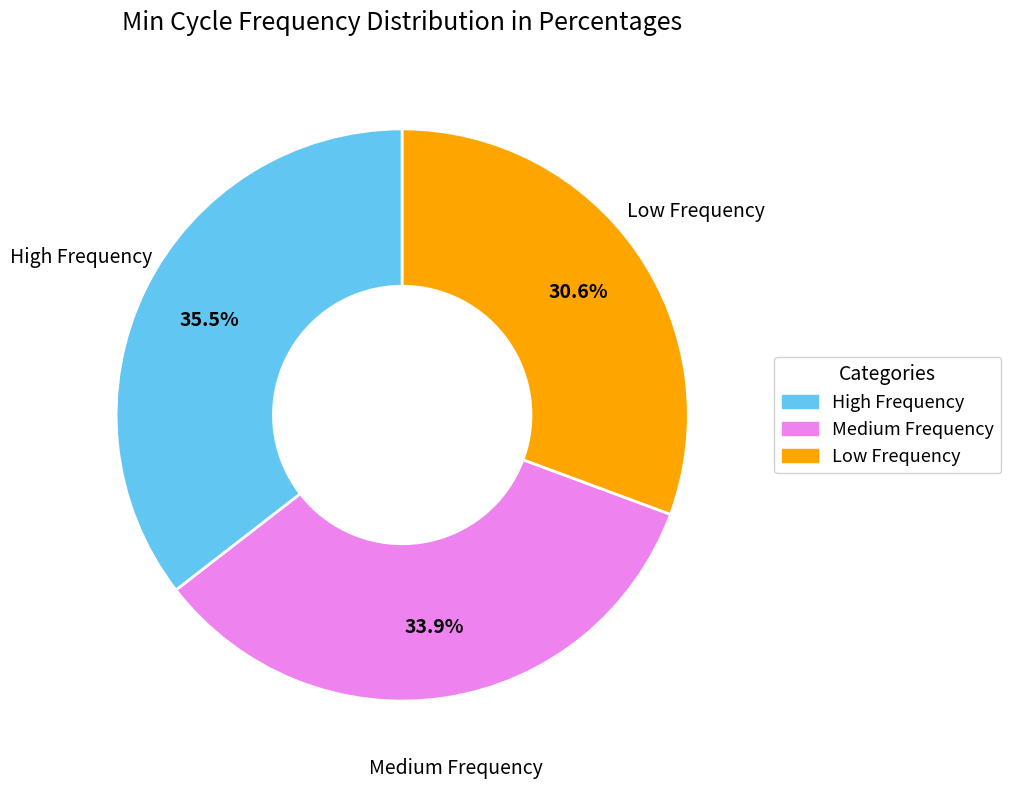

Does any single category account for the majority?

No